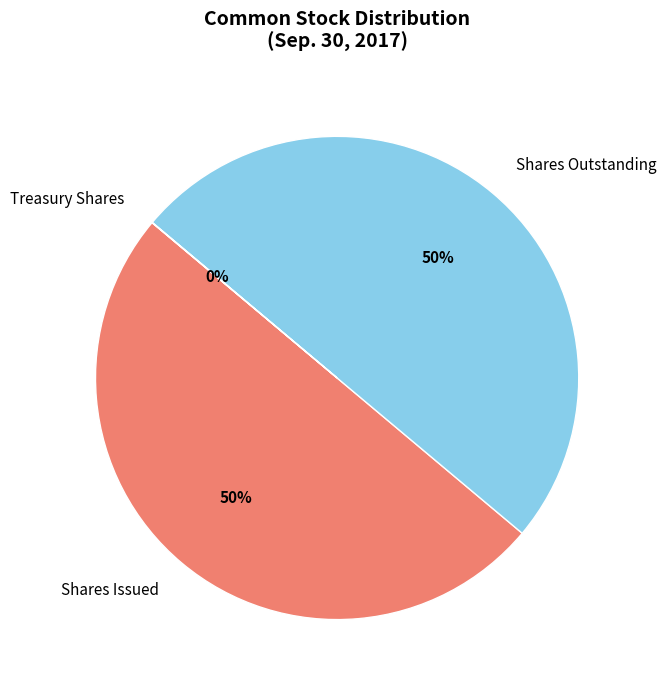

Is it true that Shares Issued is 50% of the pie?

True